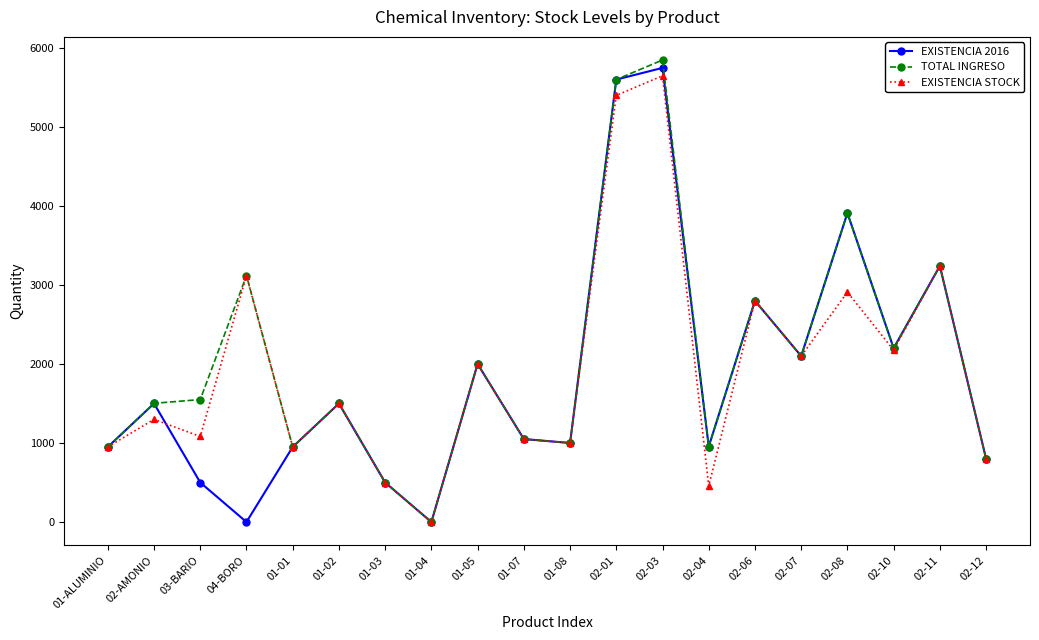

What are all the series names shown in the legend?

EXISTENCIA 2016, TOTAL INGRESO, EXISTENCIA STOCK